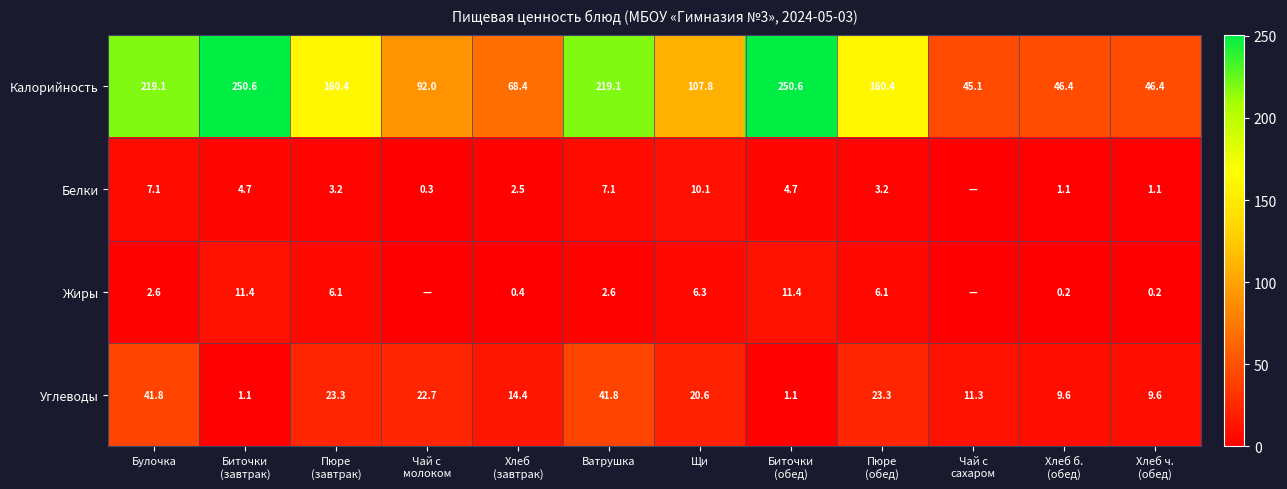

What is the average value of the Углеводы series?

18.4